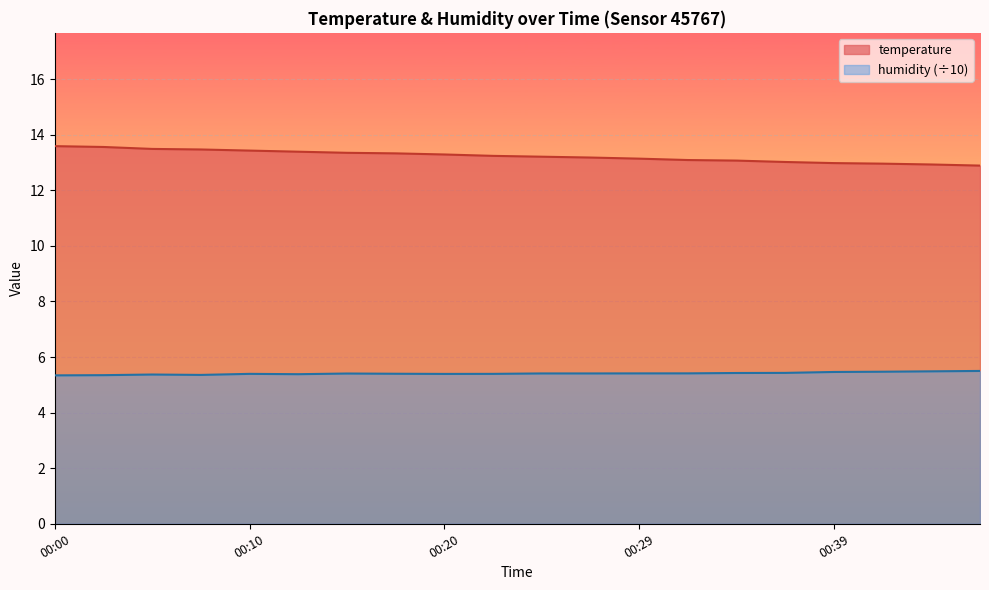

What is the difference between the maximum and second lowest values in the temperature series?

0.7